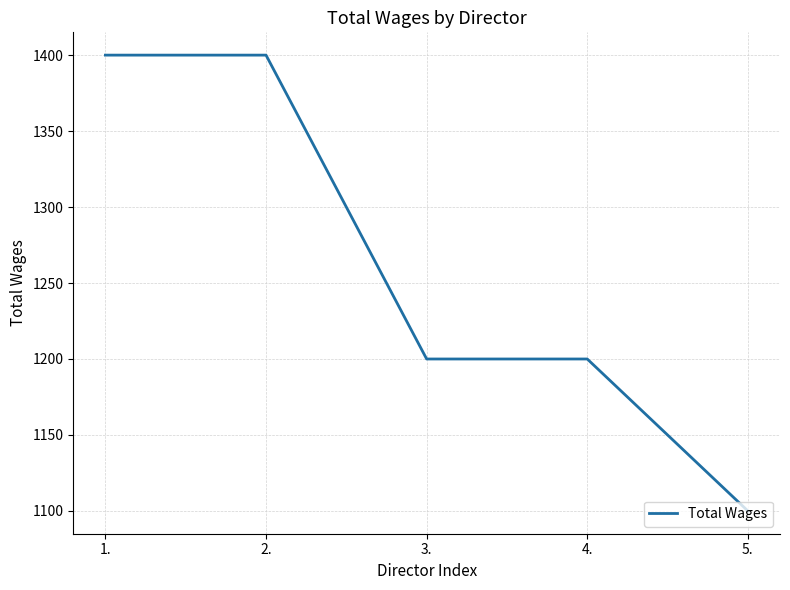

What is the minimum value shown in the chart?

1100